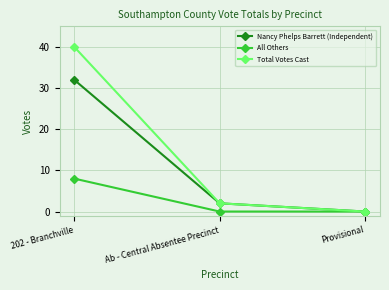

What value does the Total Votes Cast series have at 202 - Branchville, to the nearest 10?

40